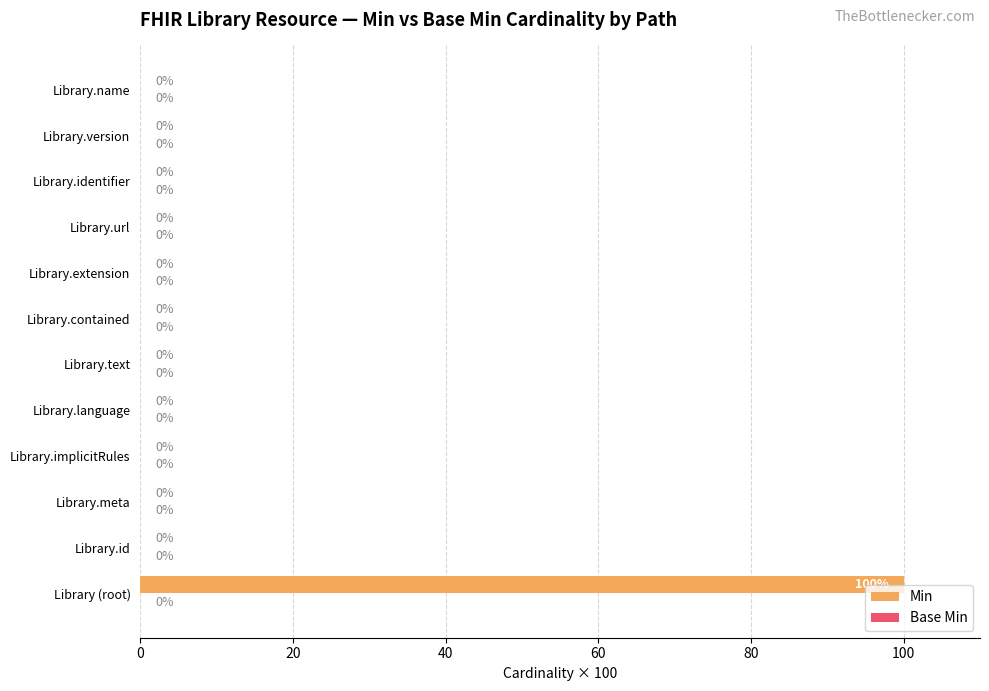

Are the bars horizontal?

Yes